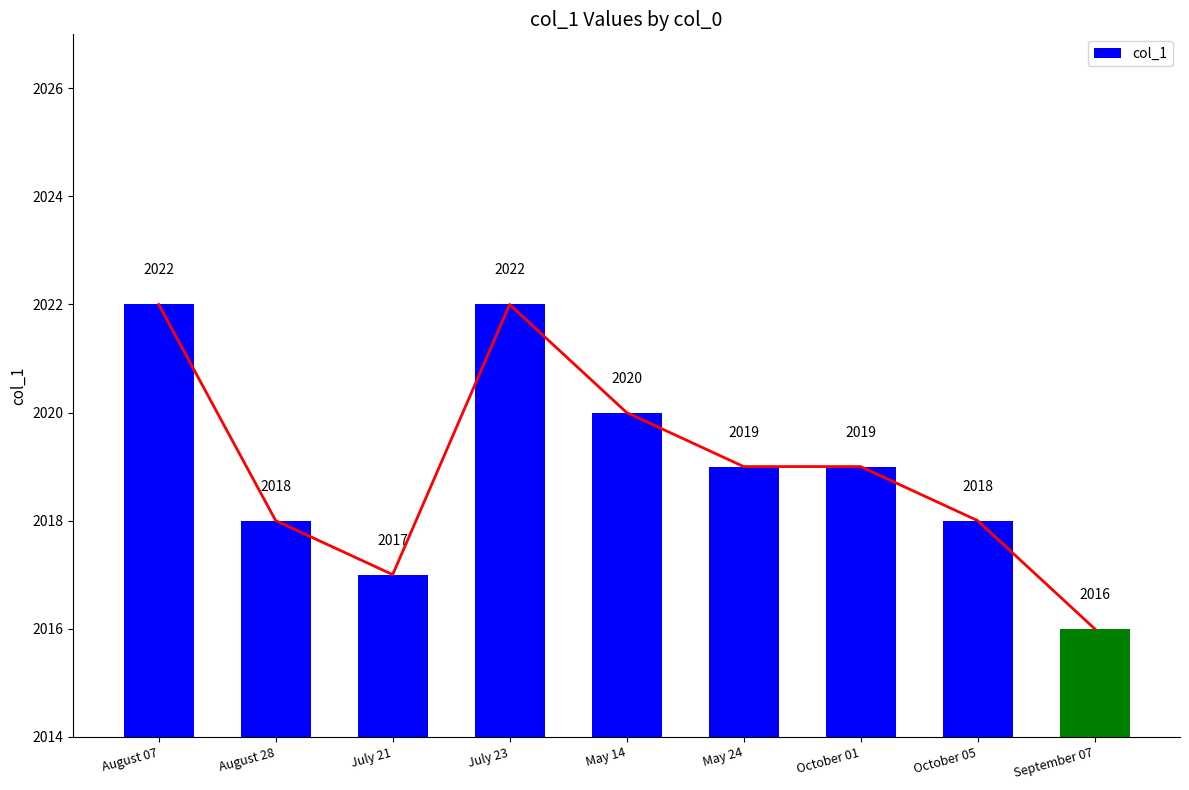

What is the label of the 5th bar from the right?

May 14